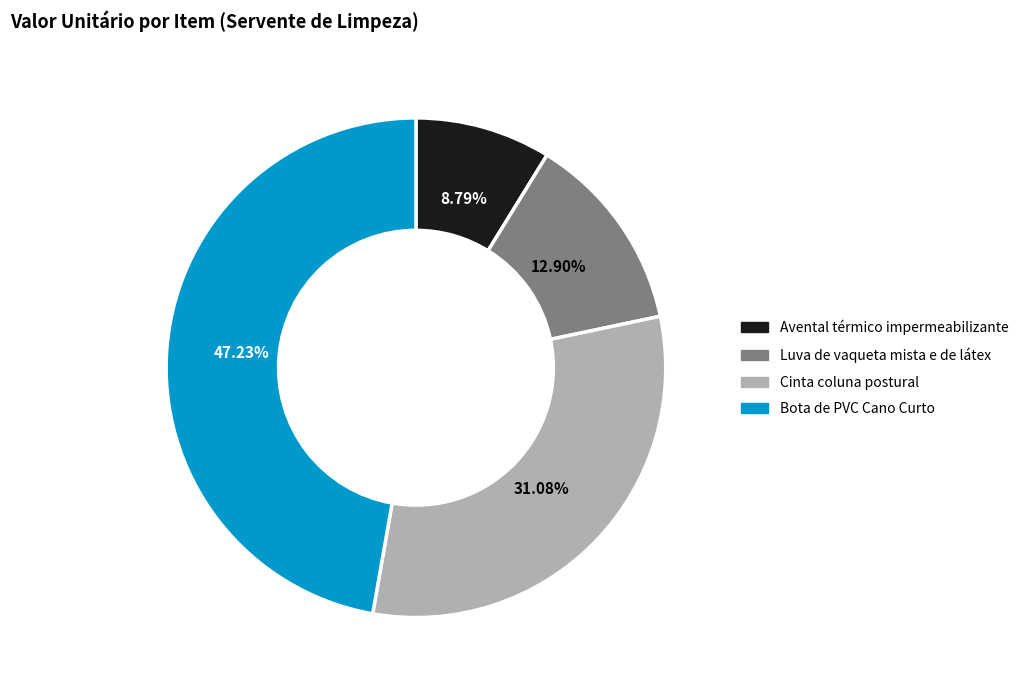

To the nearest percent, what is the average slice percentage?

25%